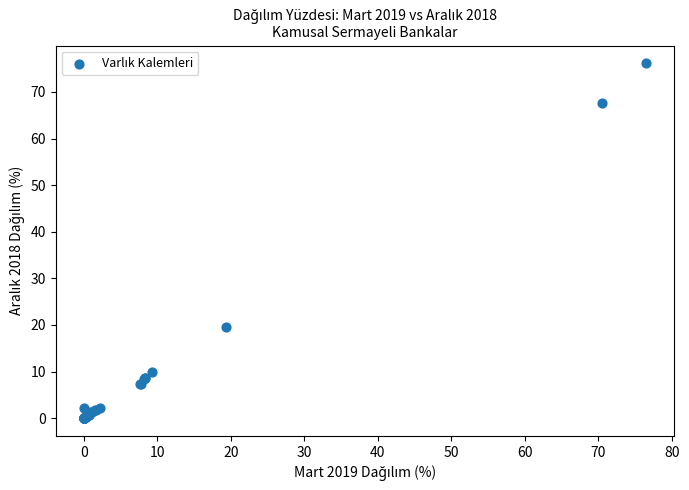

What Y value in the scatter plot is closest to 38?

19.5